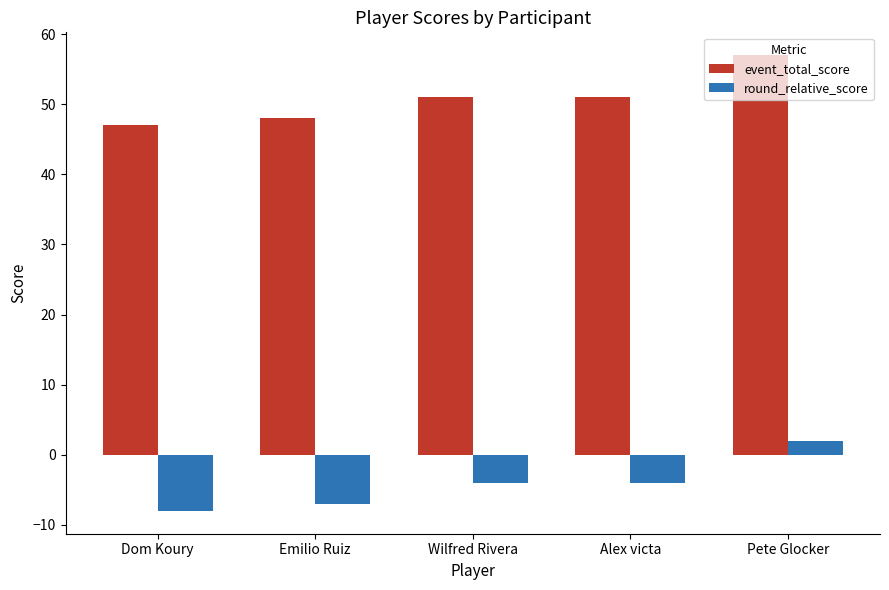

Reading left to right, transcribe all the data shown in this chart.

event_total_score: Dom Koury=47	Emilio Ruiz=48	Wilfred Rivera=51	Alex victa=51	Pete Glocker=57
round_relative_score: Dom Koury=-8	Emilio Ruiz=-7	Wilfred Rivera=-4	Alex victa=-4	Pete Glocker=2